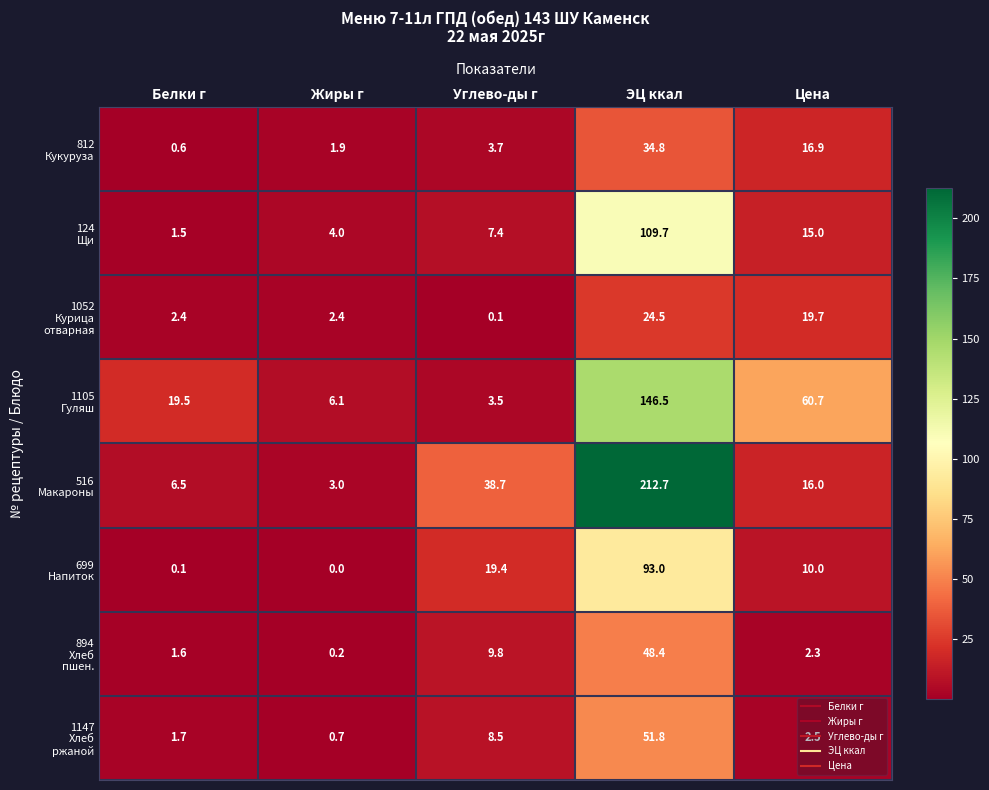

At which category is the sum across all series the highest?

ЭЦ ккал